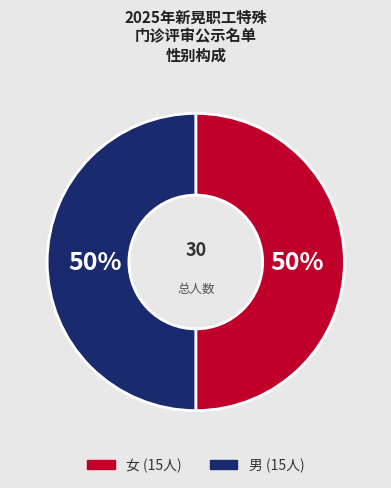

Combined, do 男 and 女 account for over 50%?

Yes